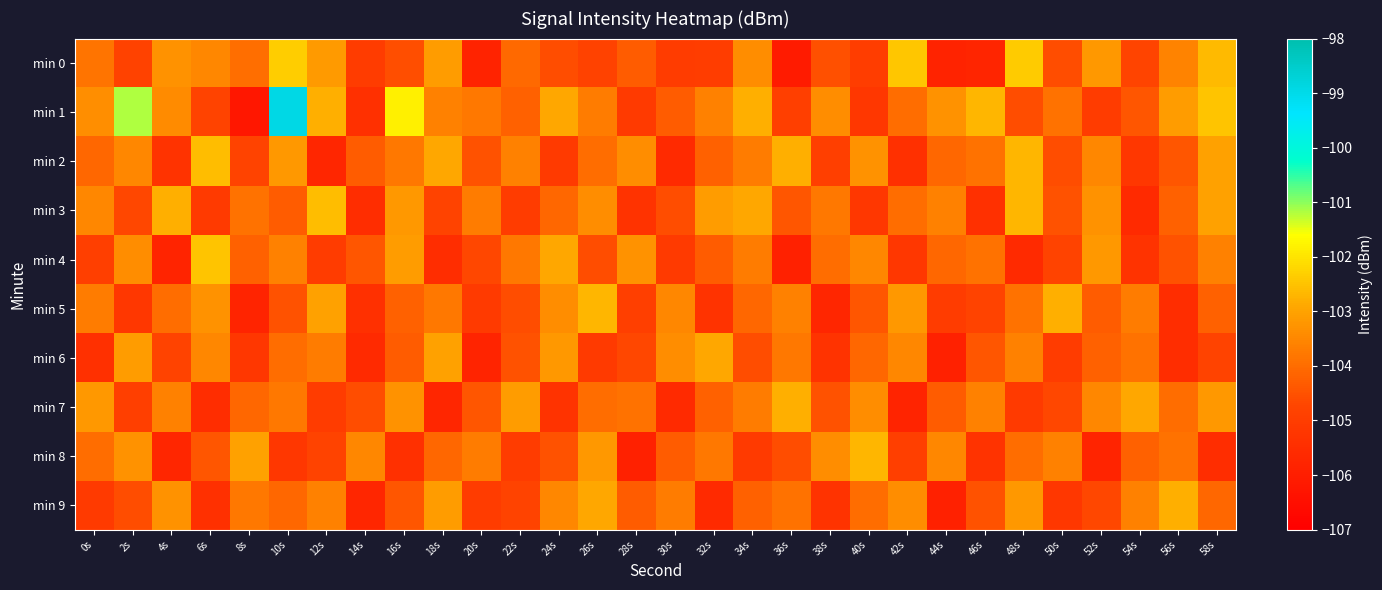

Which category has the highest value across all series?

10s